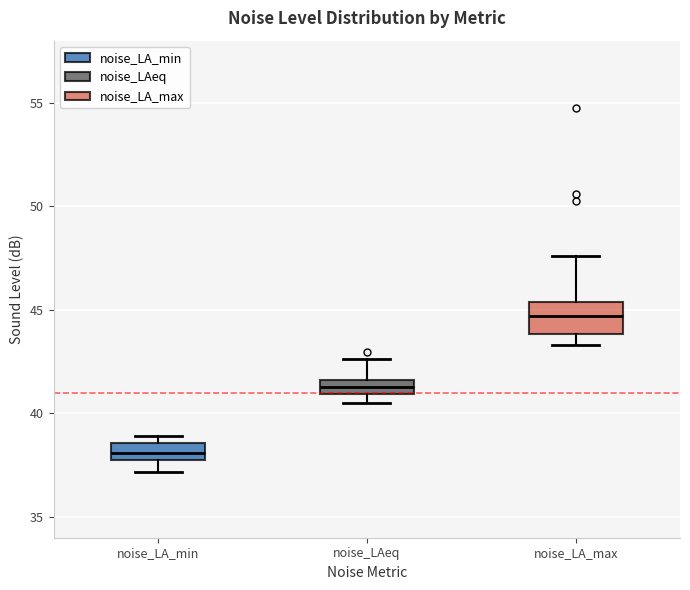

Where is the lower edge of the box for noise_LAeq on the y-axis? The values are not printed on the chart, so give them approximately, as read against the axis.

41.0